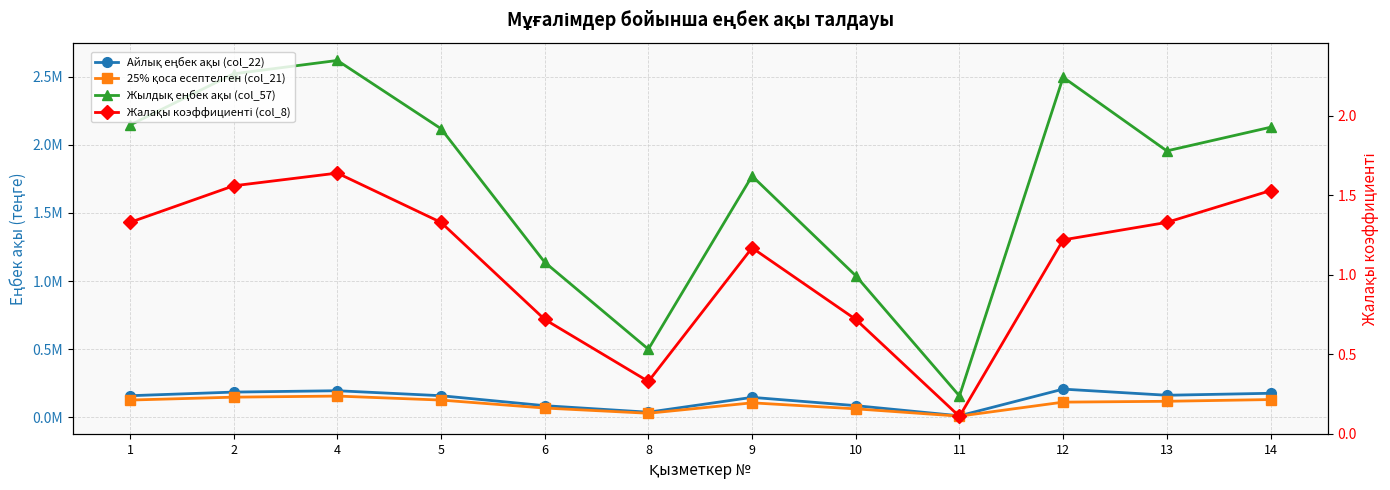

What is the sum of all Жылдық еңбек ақы (col_57) values?

20588872.7